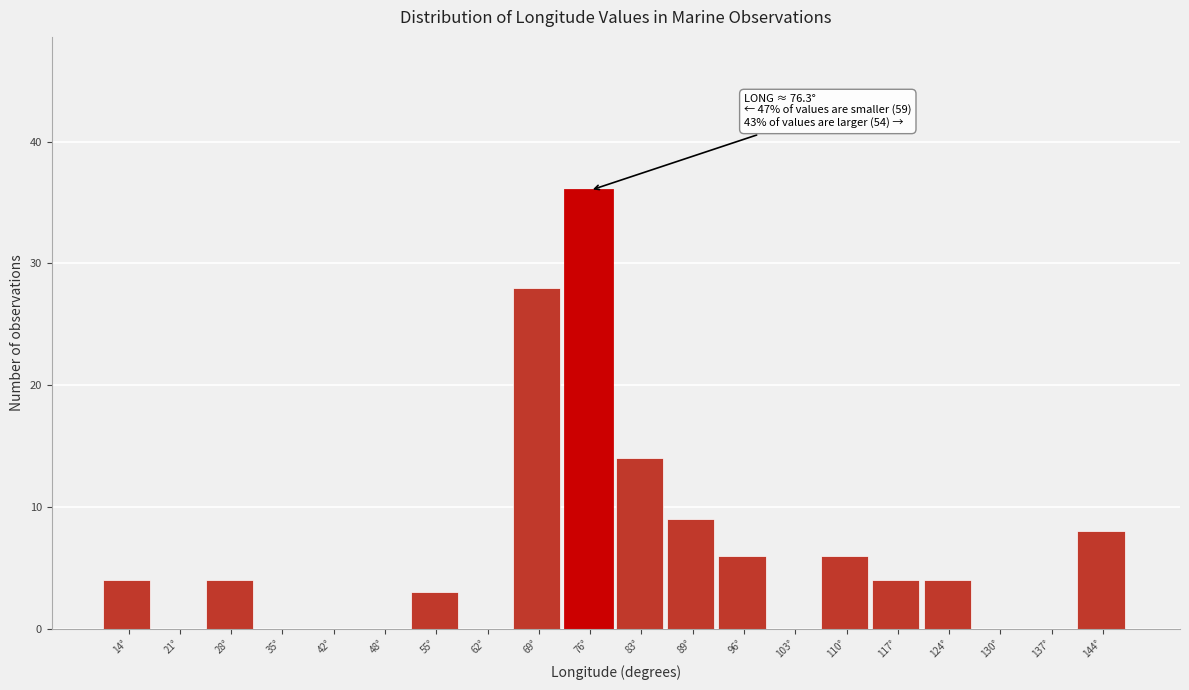

Which range on the x-axis has the tallest bar?

72 to 79